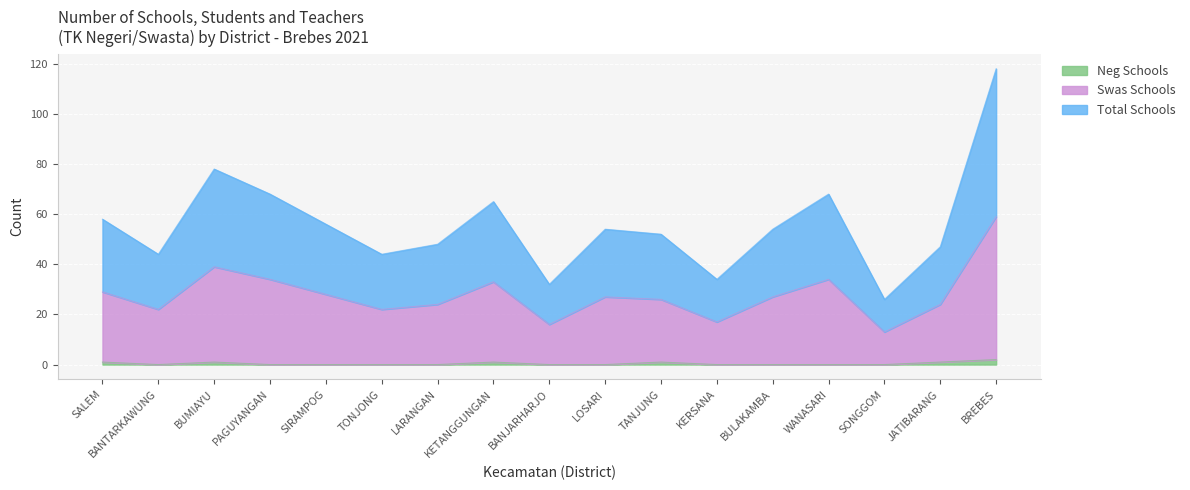

What is the greatest value displayed?

118